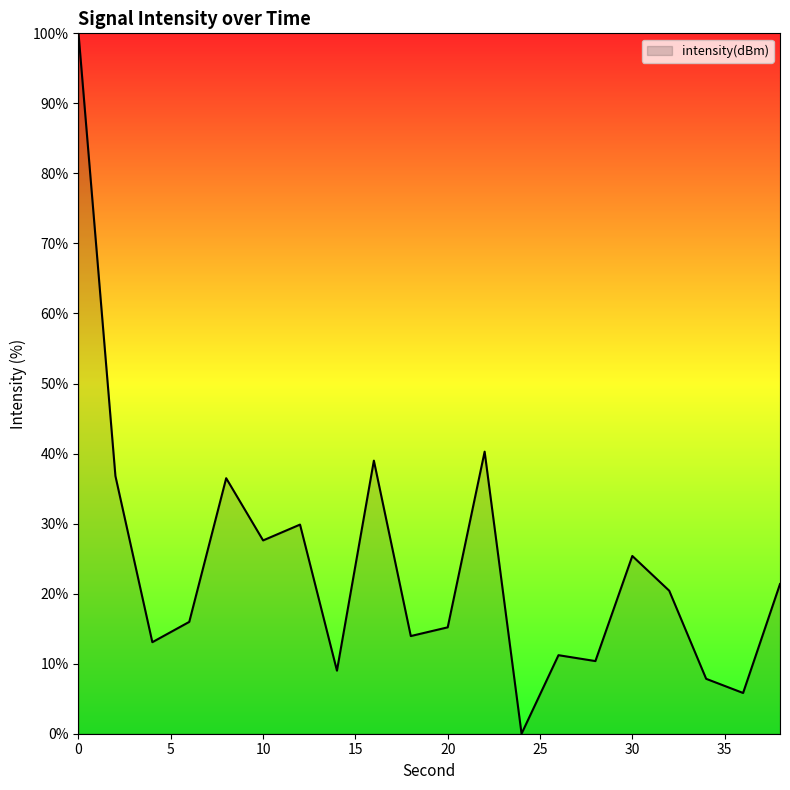

What is the maximum value shown in the chart?

100.0